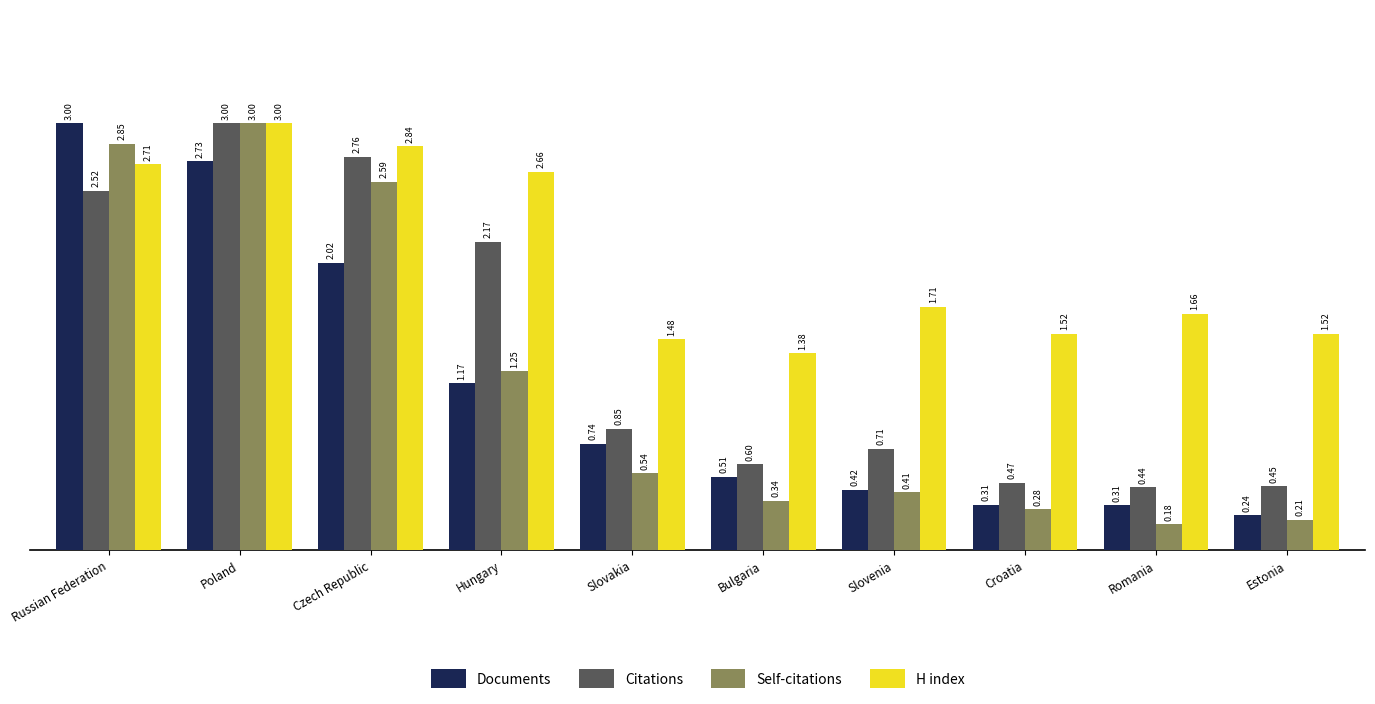

How many bars are there in each group?

4